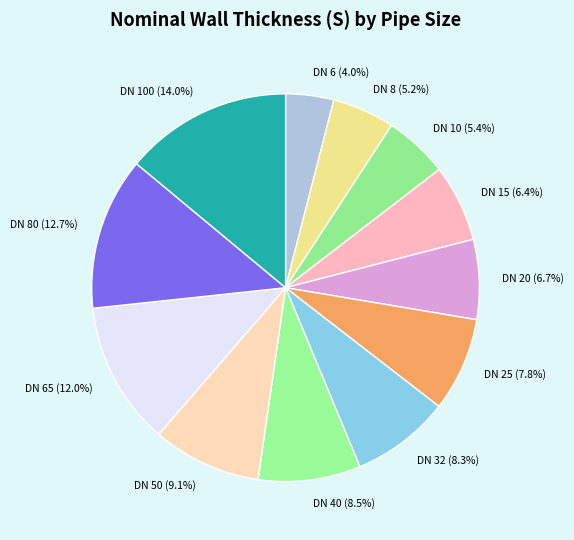

Approximately how many times larger is the value at DN 15 (6.4%) compared to DN 100 (14.0%)?

0.5